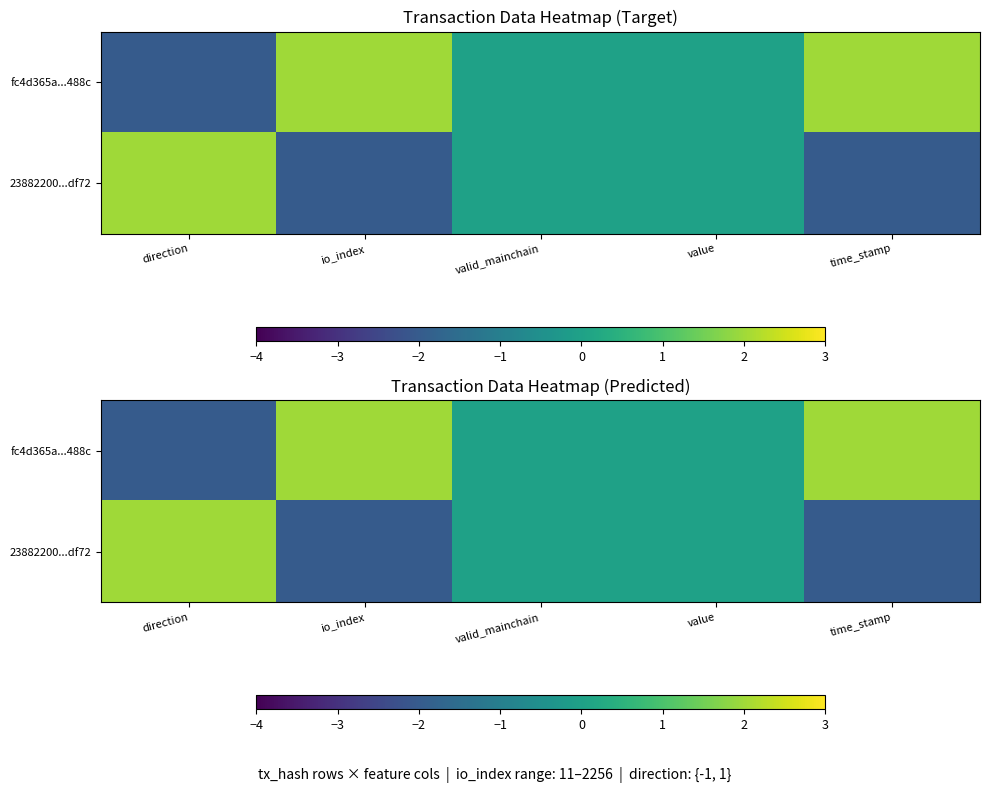

At how many categories does at least one series exceed 1?

3